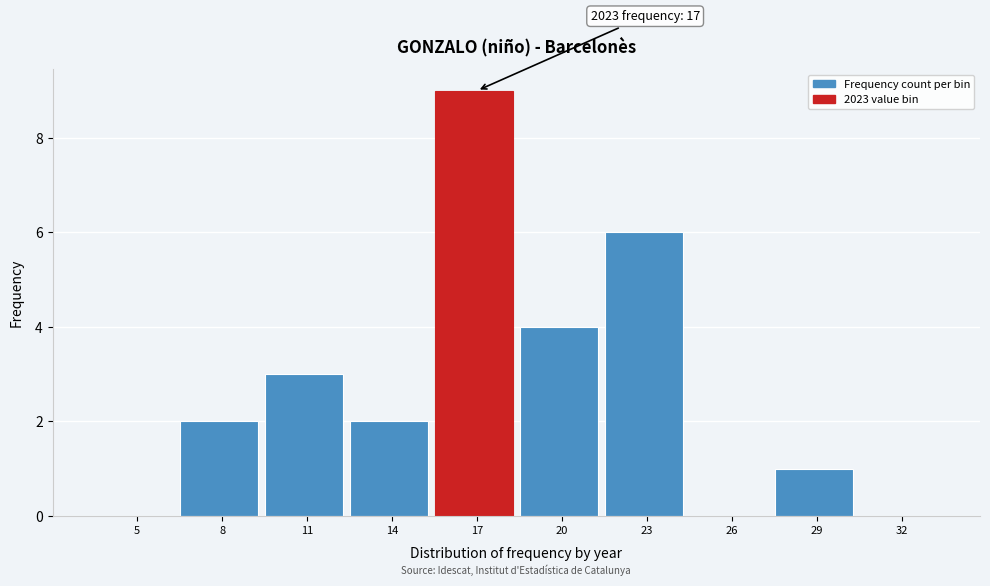

Reading left to right, list all the values displayed in this chart.

5=0	8=2	11=3	14=2	17=9	20=4	23=6	26=0	29=1	32=0